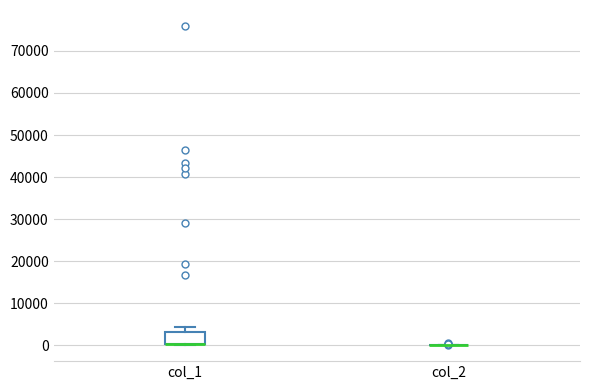

Where does the upper whisker of the box for col_1 end on the y-axis? The values are not printed on the chart, so give them approximately, as read against the axis.

4000